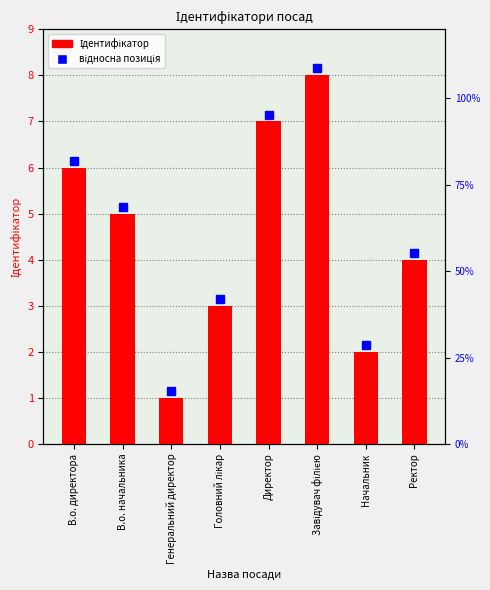

What is the approximate value at Директор?

7